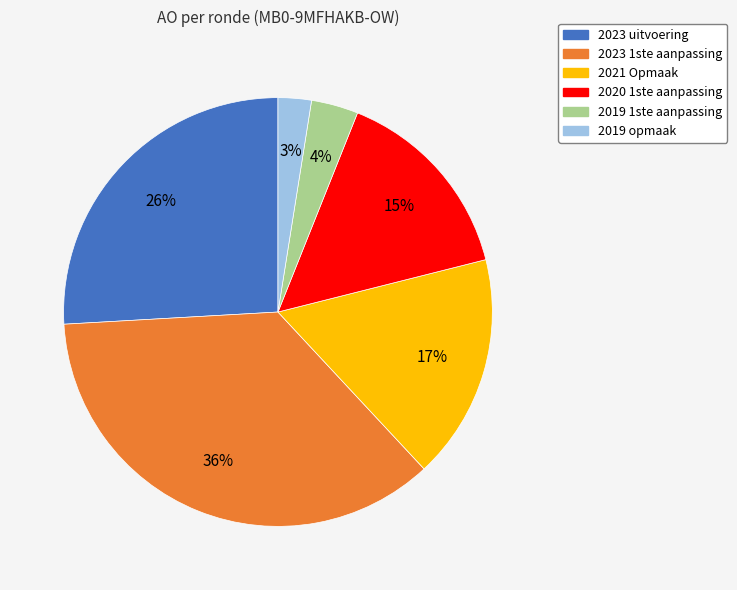

What percentage is the 2019 1ste aanpassing slice, to the nearest percent?

4%